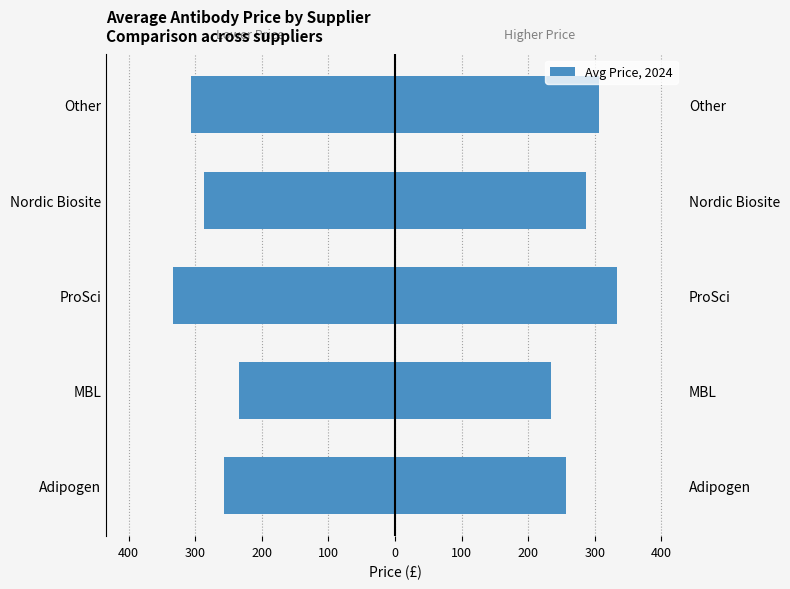

What is the difference between the highest and lowest values at Nordic Biosite?

573.0